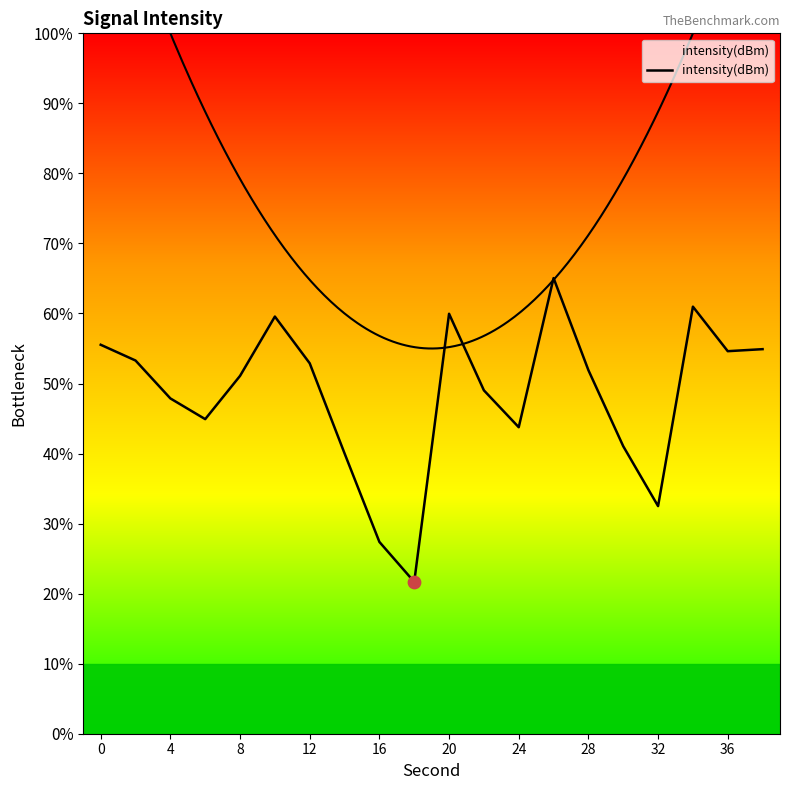

Which has a higher value, 16 or 12?

12